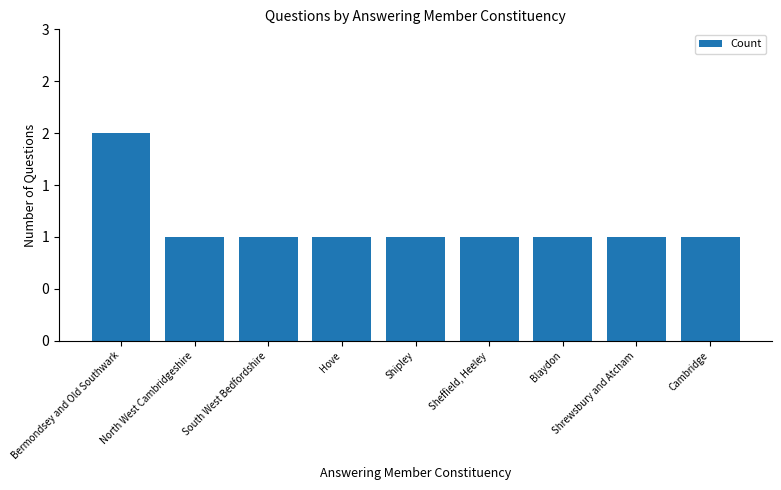

Reading left to right, transcribe all the data shown in this chart.

Bermondsey and Old Southwark=2	North West Cambridgeshire=1	South West Bedfordshire=1	Hove=1	Shipley=1	Sheffield, Heeley=1	Blaydon=1	Shrewsbury and Atcham=1	Cambridge=1